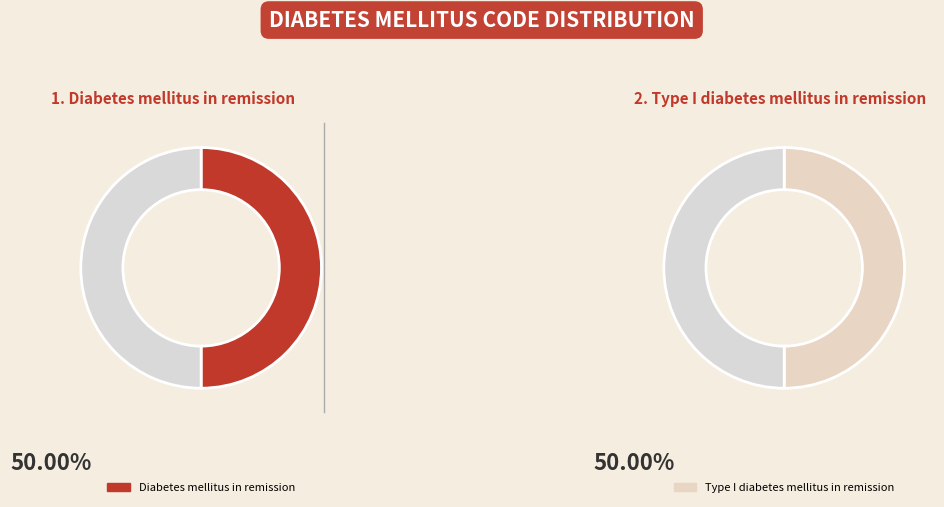

Is it true that Type I diabetes mellitus in remission is 42% of the pie?

False